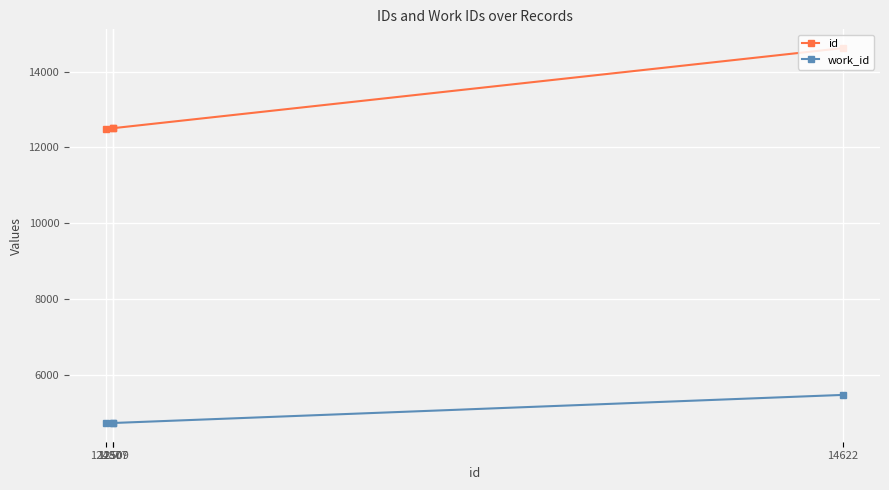

Between 12507 and 14622, which series saw the biggest shift?

id